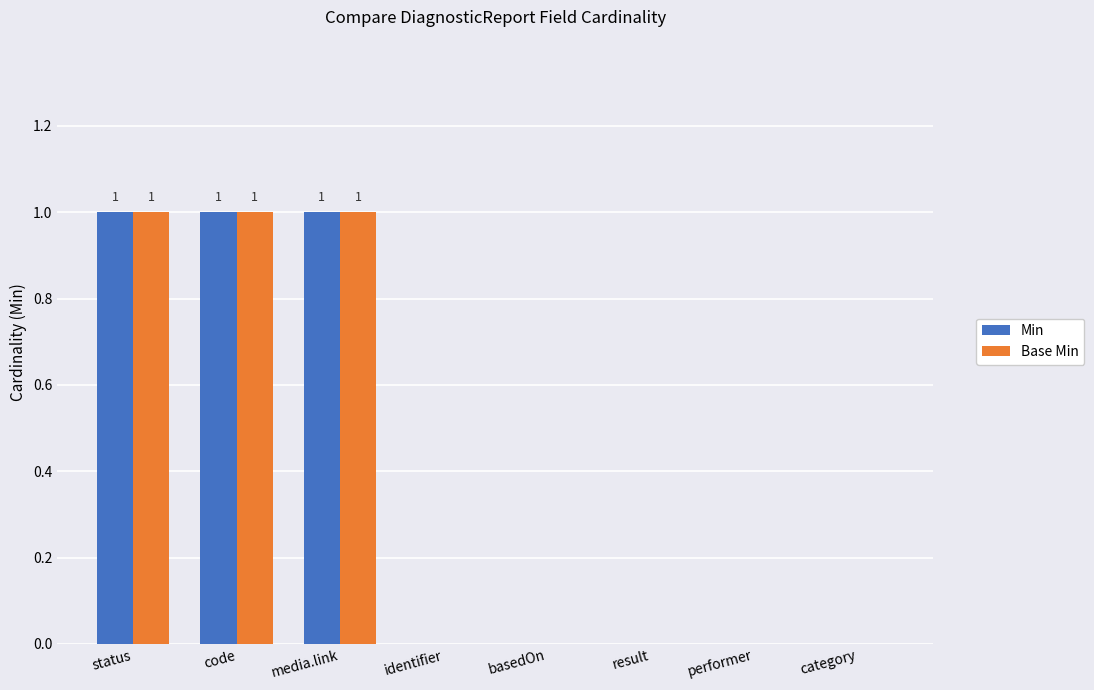

The value of Min at performer is 0. True or false?

True